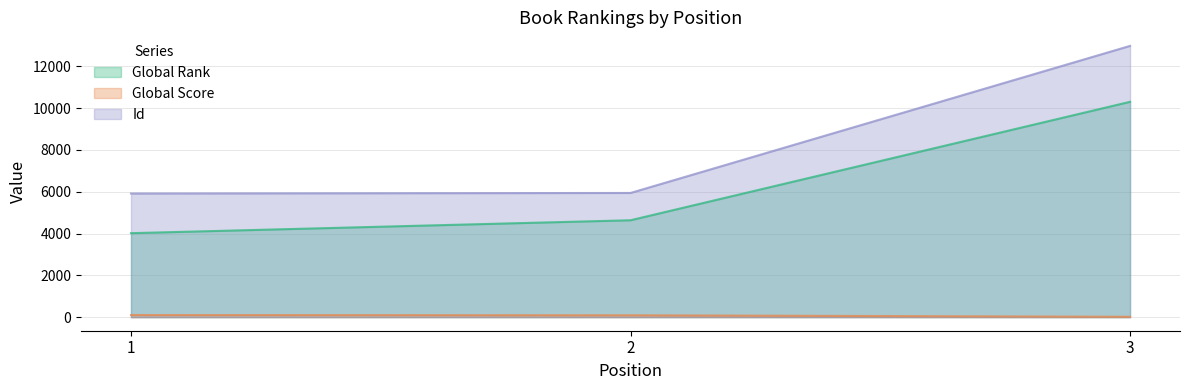

Where is Global Rank nearest to the value 7160?

2